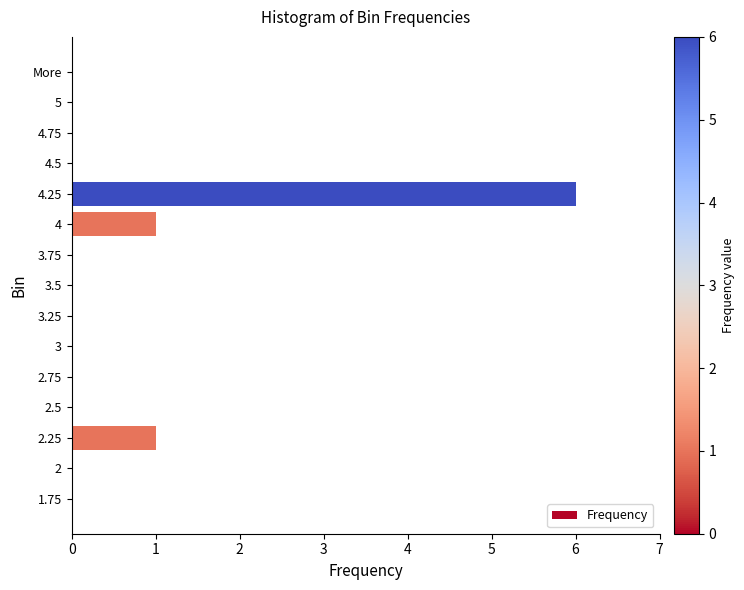

True or false: the data shows 0 at 5.

True